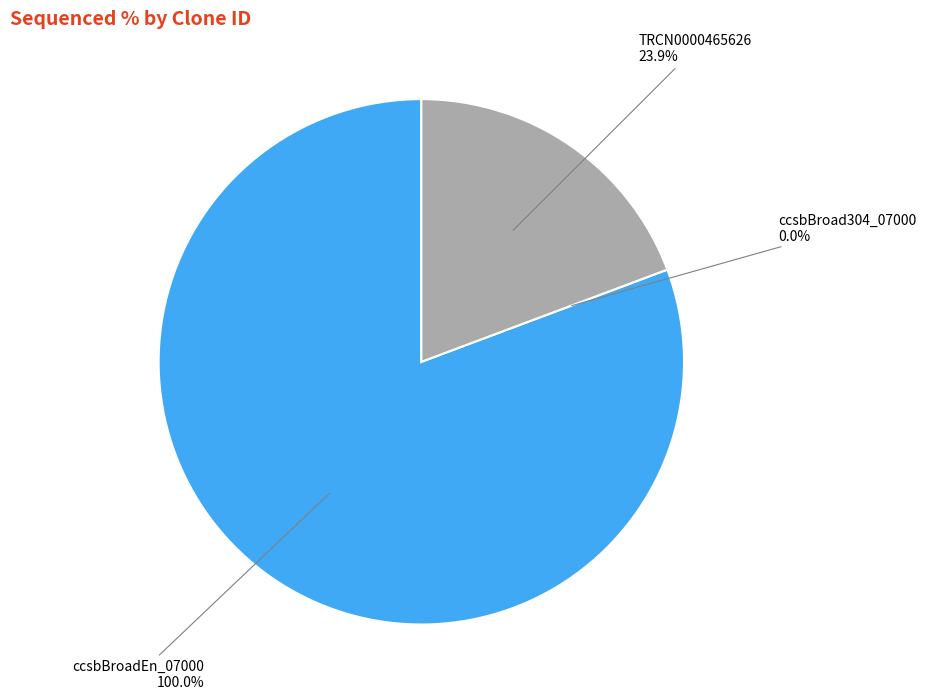

How many segments does this pie chart have?

3